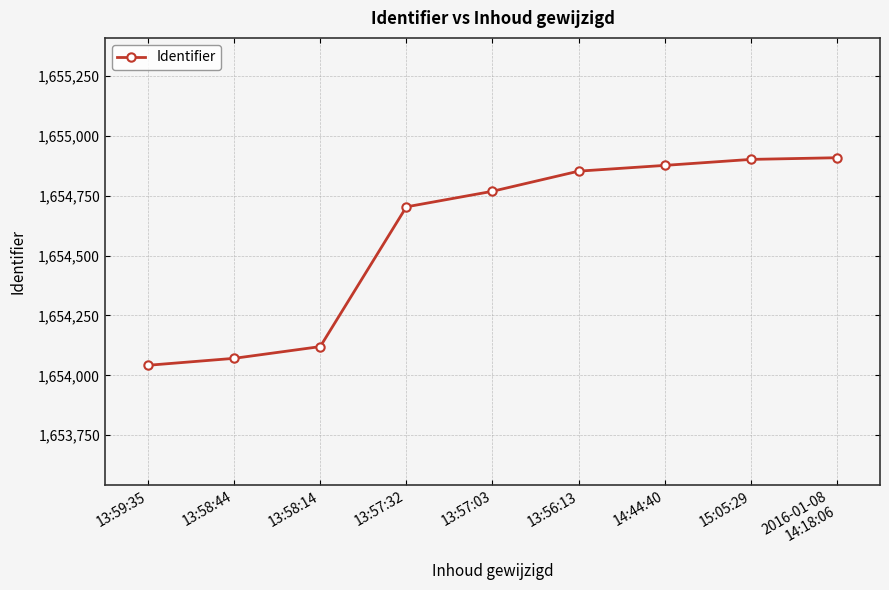

Does the chart display data point markers on the line(s)?

Yes